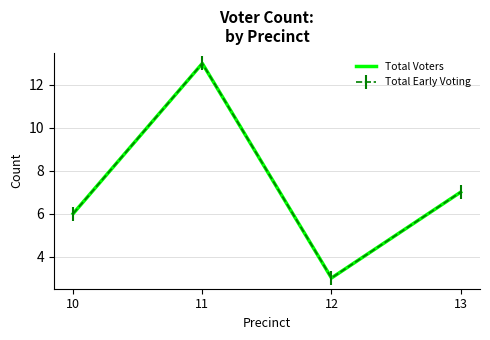

Between 10 and 13, which series saw the biggest shift?

Total Voters